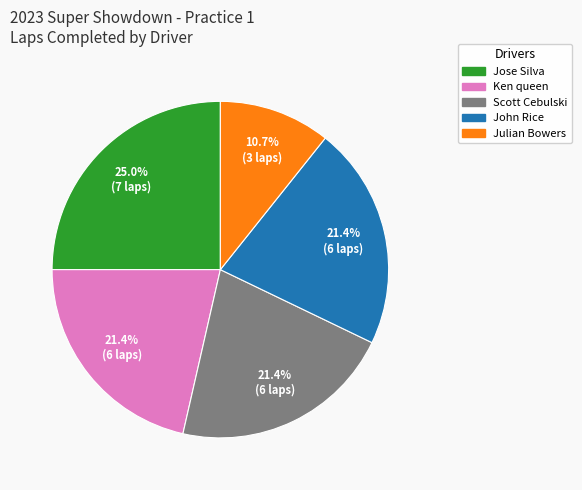

Which has a higher value, Julian Bowers or John Rice?

John Rice